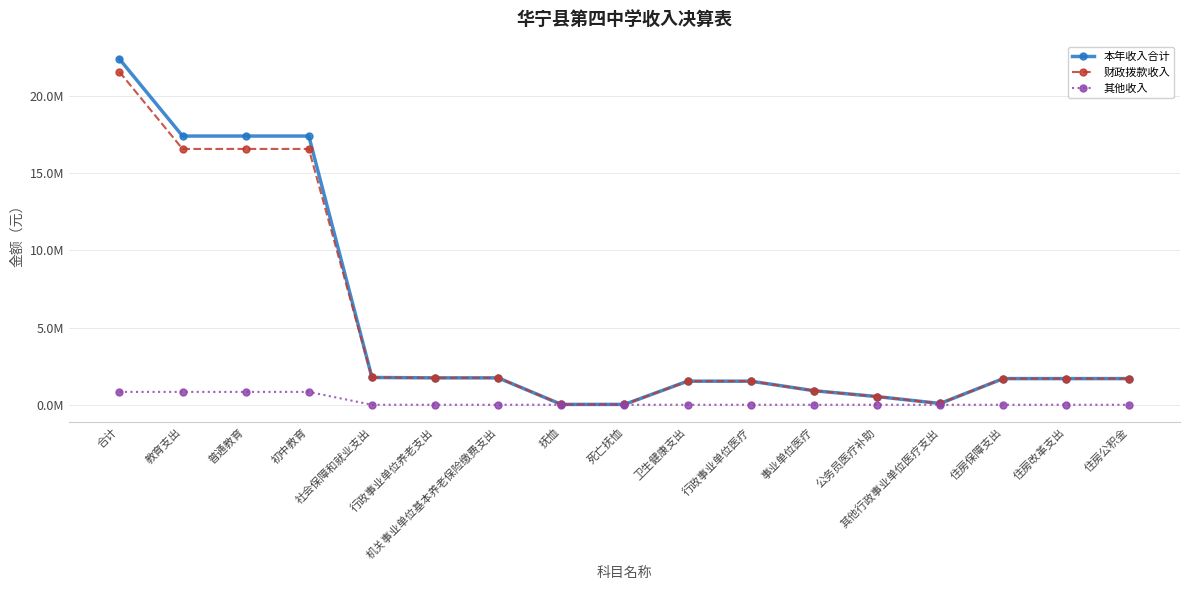

Does the chart have visible grid lines?

Yes